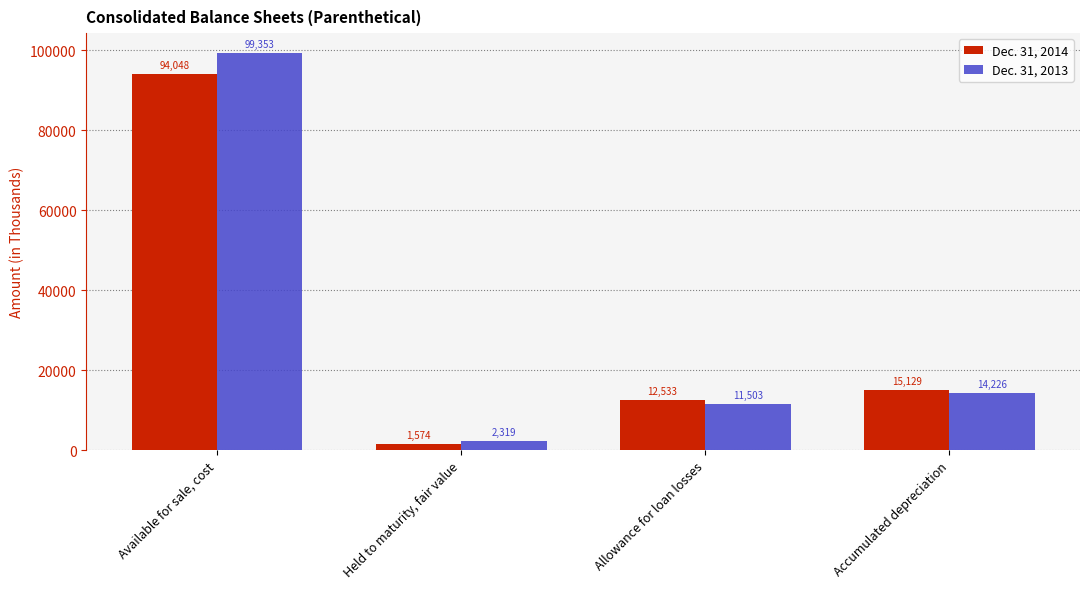

Between Available for sale, cost and Accumulated depreciation, which series saw the biggest shift?

Dec. 31, 2013